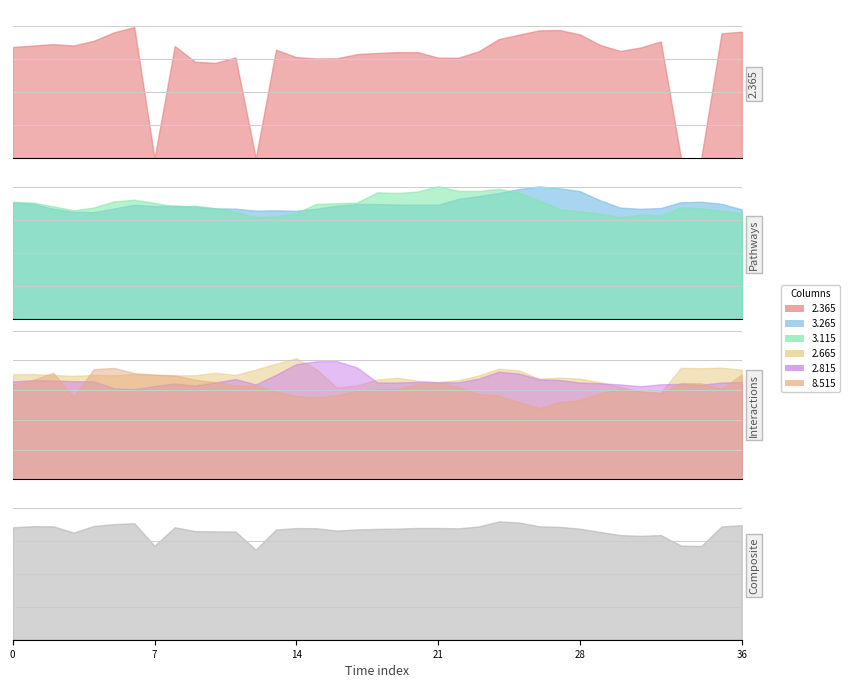

The value of 2.665 at 2014/06/19 03:00 is 107.2. True or false?

False